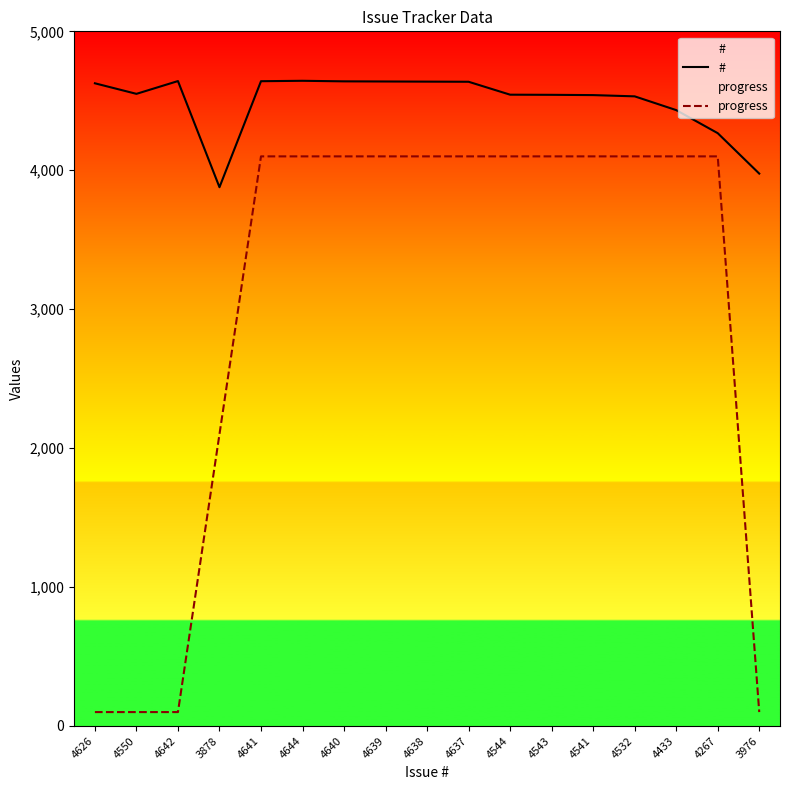

True or false: # and progress cross at least once.

False